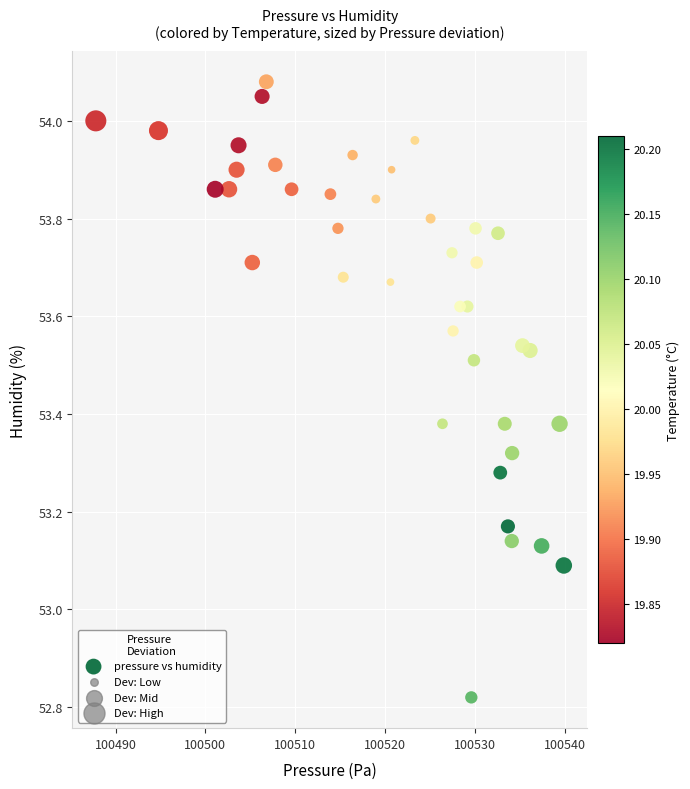

What is the range of Y values (max minus min)?

1.3